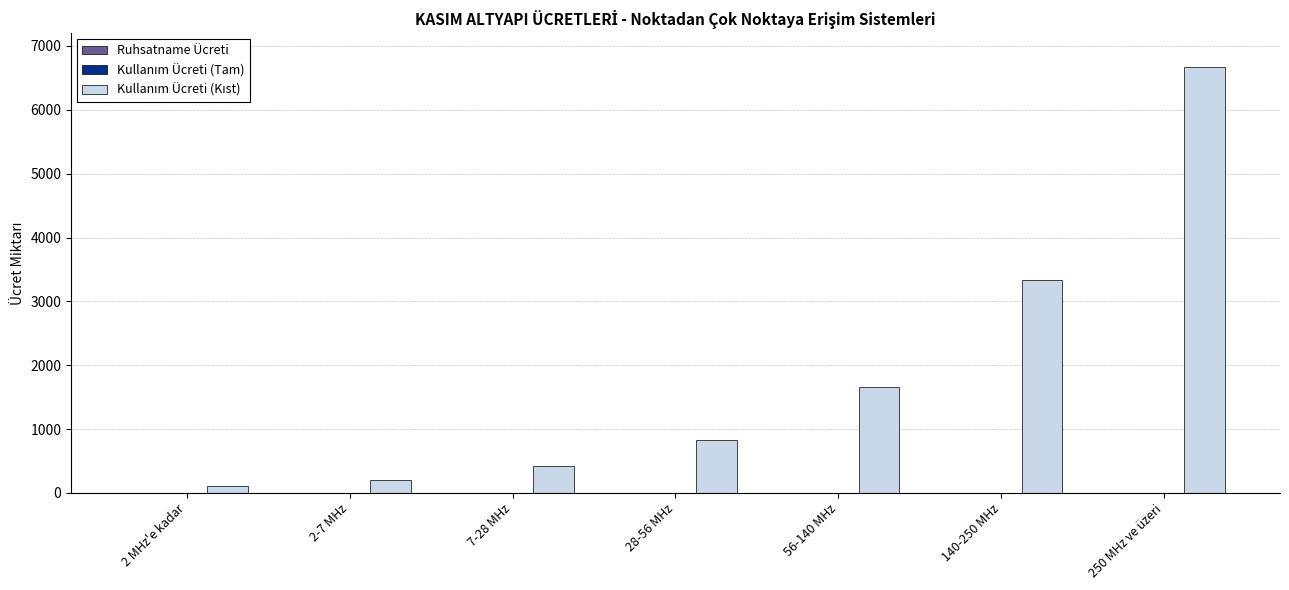

How many bars are there in total?

7